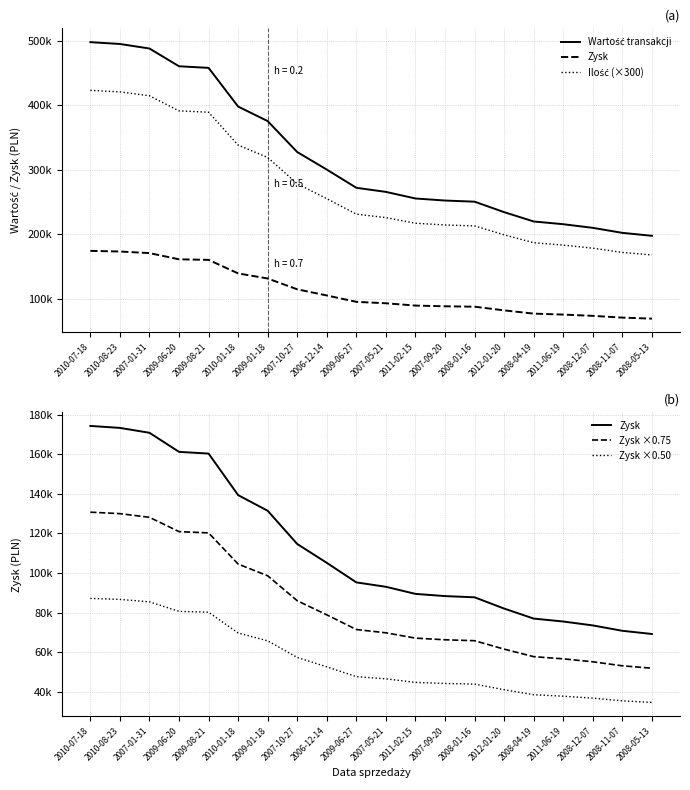

What is the value of the Zysk point at the 6th from the left?

139364.0